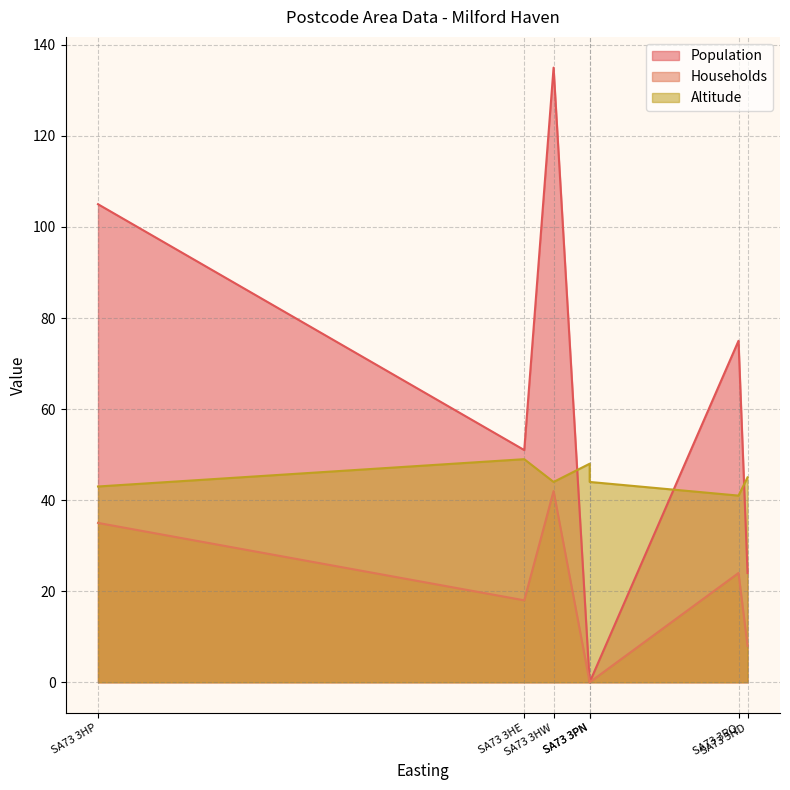

True or false: Population and Altitude intersect in this chart.

True